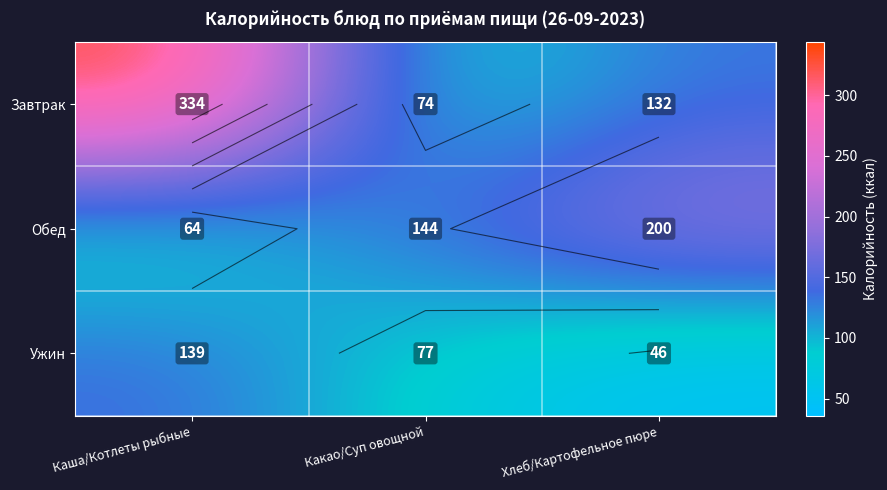

What is the minimum value for Обед?

64